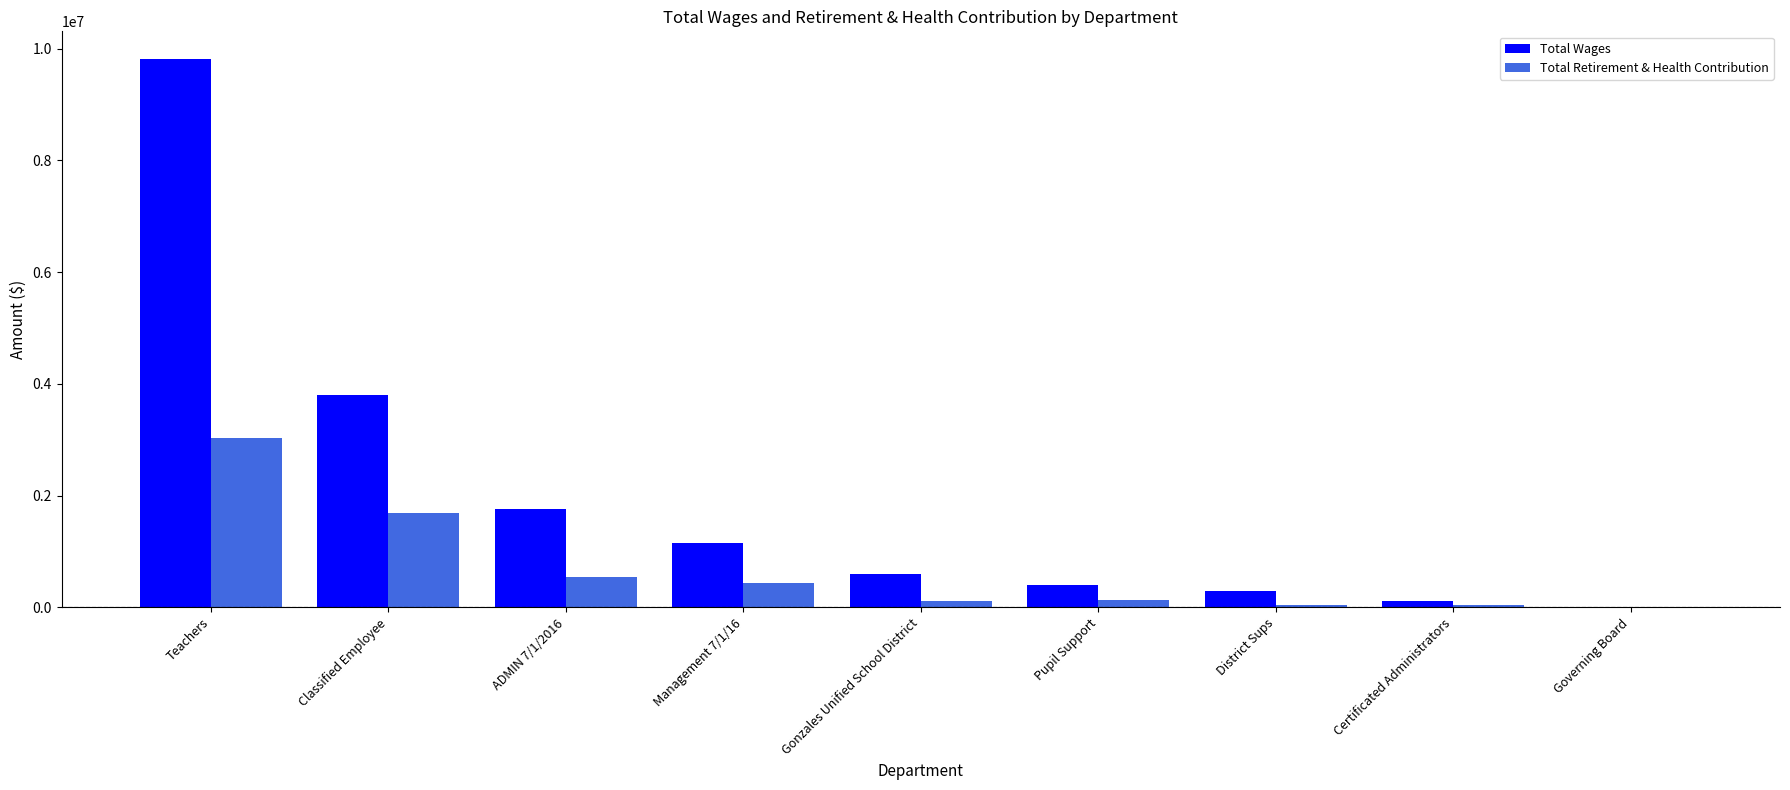

How many distinct data groups are displayed?

2